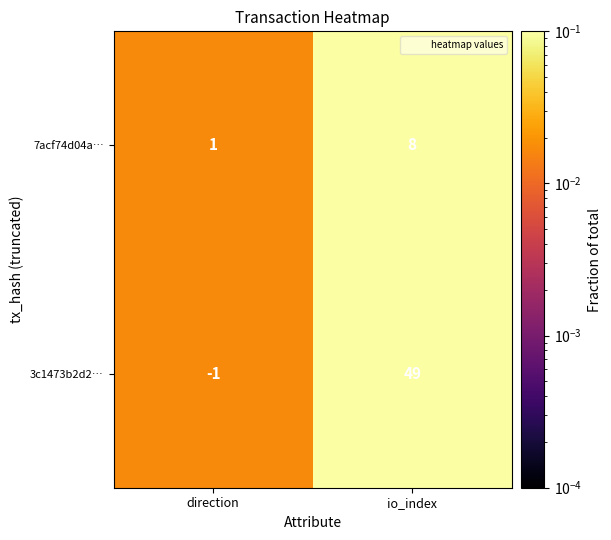

Rank the series by their average value, from lowest to highest.

7acf74d04a…, 3c1473b2d2…